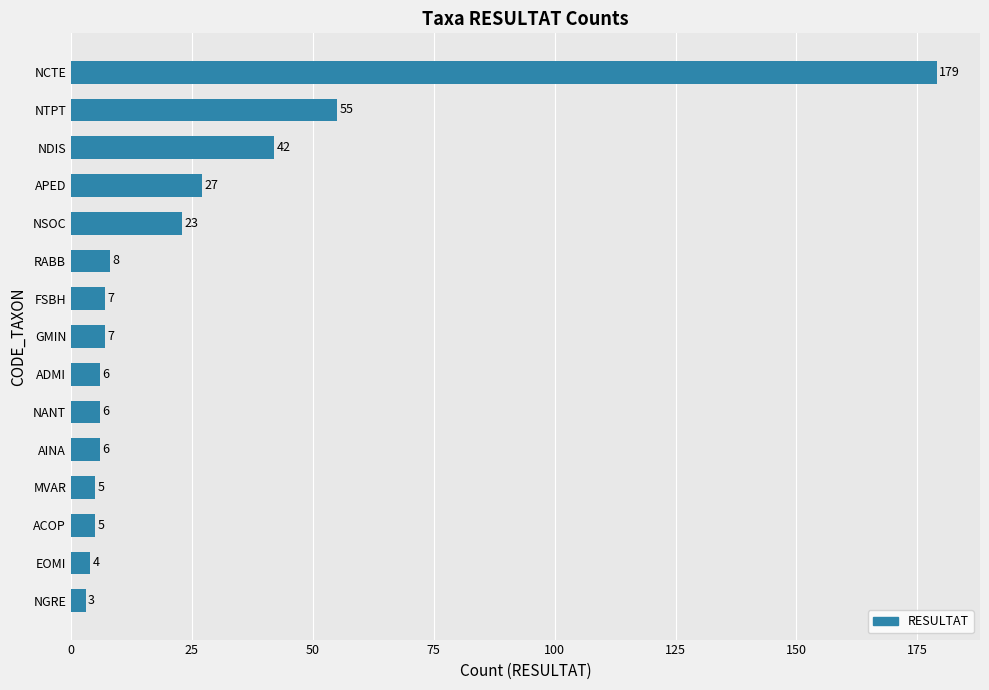

The chart shows a value of 7 at GMIN. True or false?

True